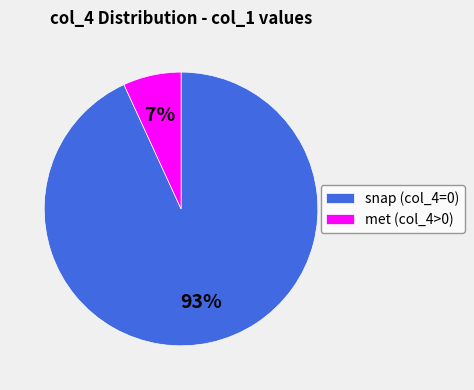

To the nearest percent, what portion does met (col_4>0) represent?

7%